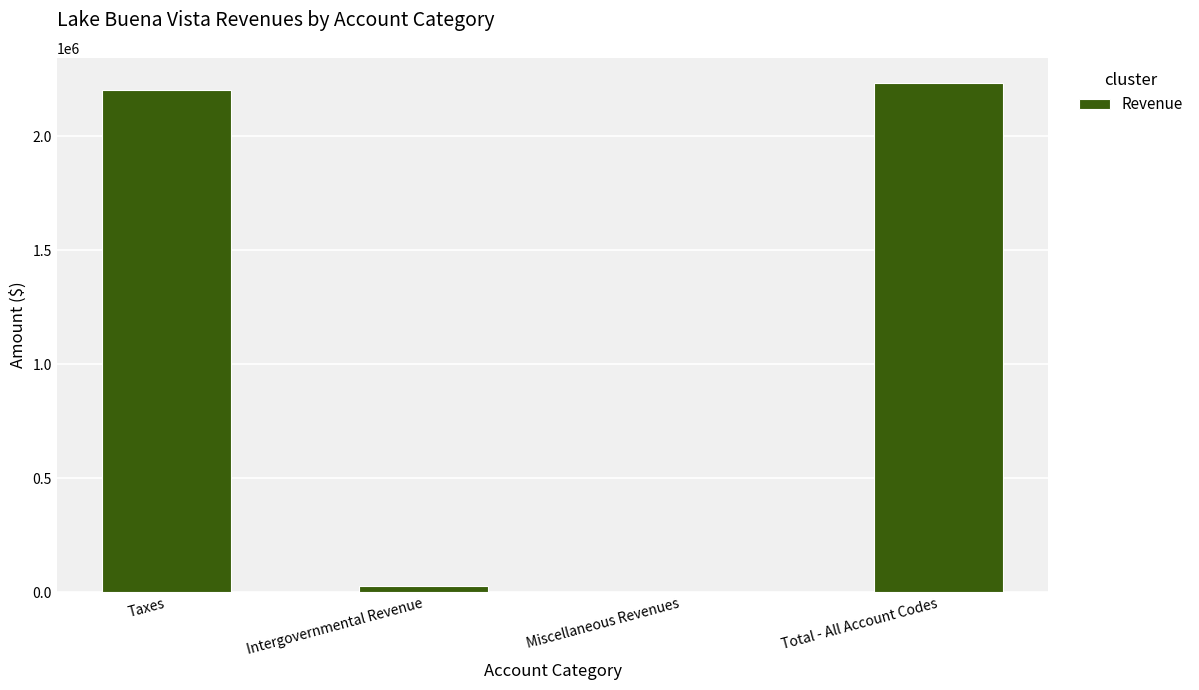

Is it true that the value at Taxes is 2205274?

True